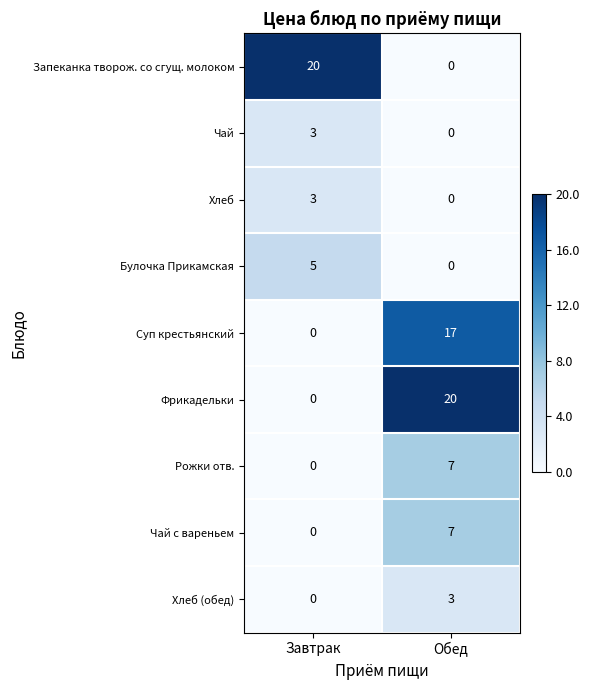

How many categories are shown in the chart?

2